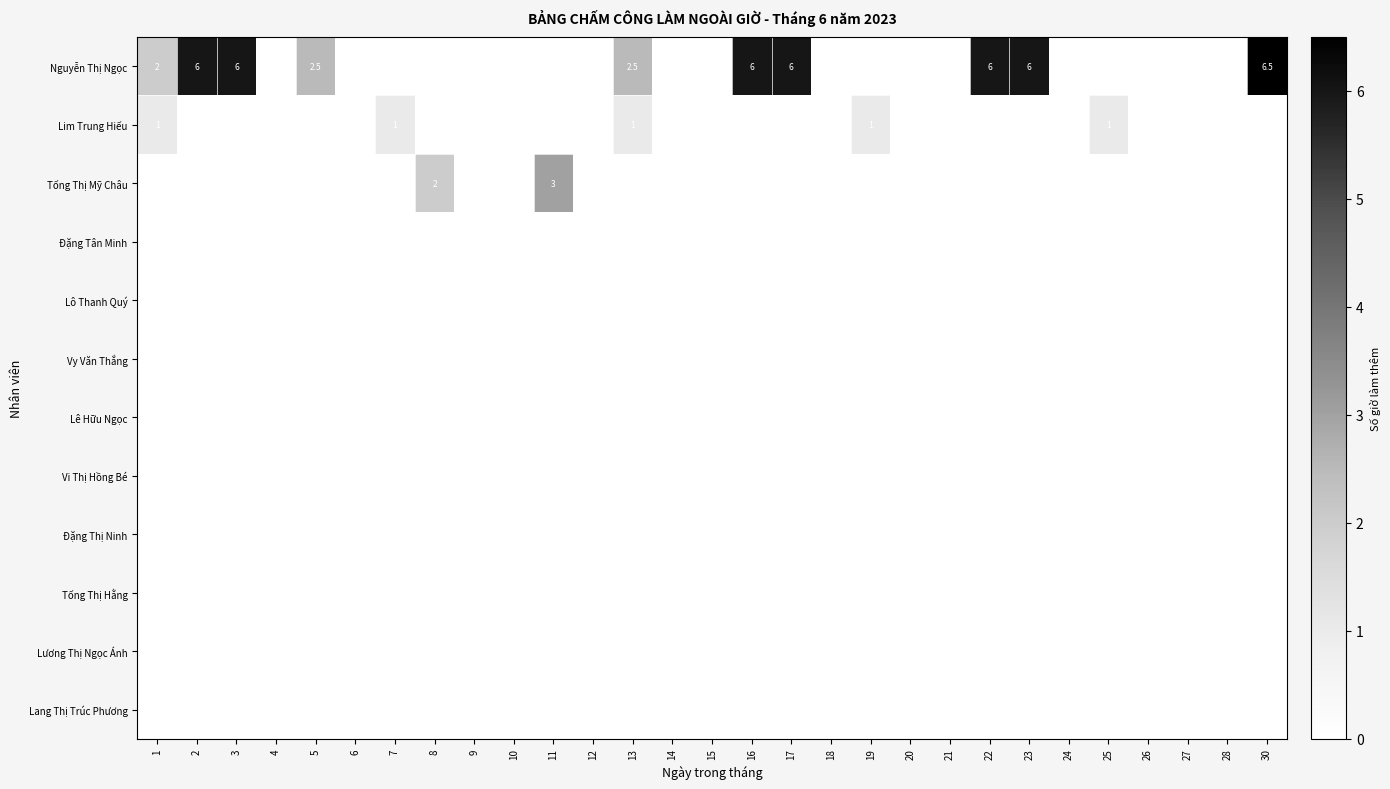

Rank the categories by Lô Thanh Quý value from lowest to highest.

1, 2, 3, 4, 5, 6, 7, 8, 9, 10, 11, 12, 13, 14, 15, 16, 17, 18, 19, 20, 21, 22, 23, 24, 25, 26, 27, 28, 30